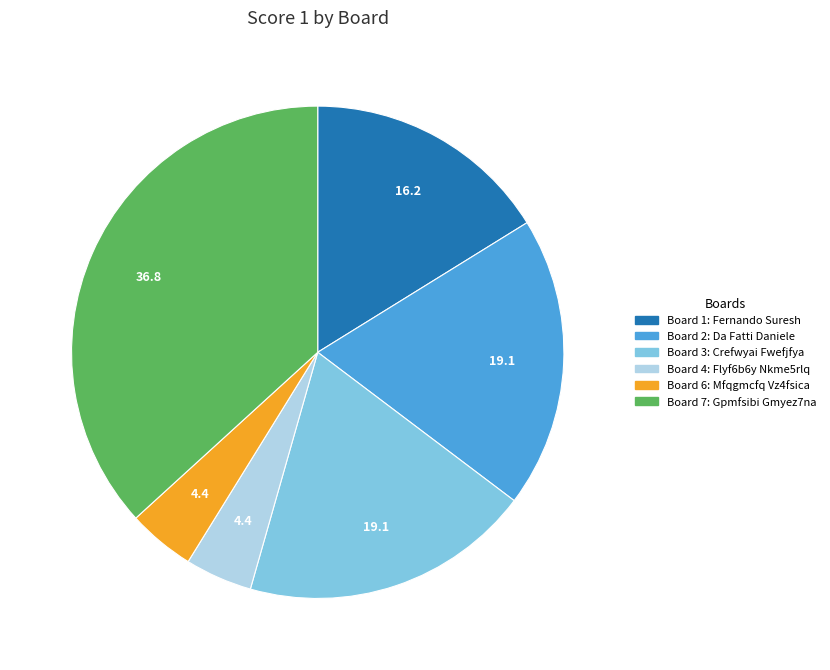

Is there any slice that represents more than half of the pie?

No